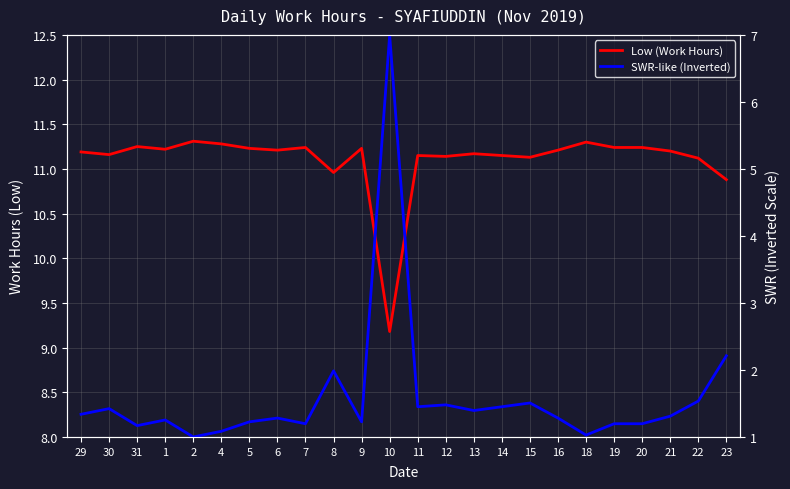

What is the difference between the maximum and minimum values in the Low (Work Hours) series?

2.1